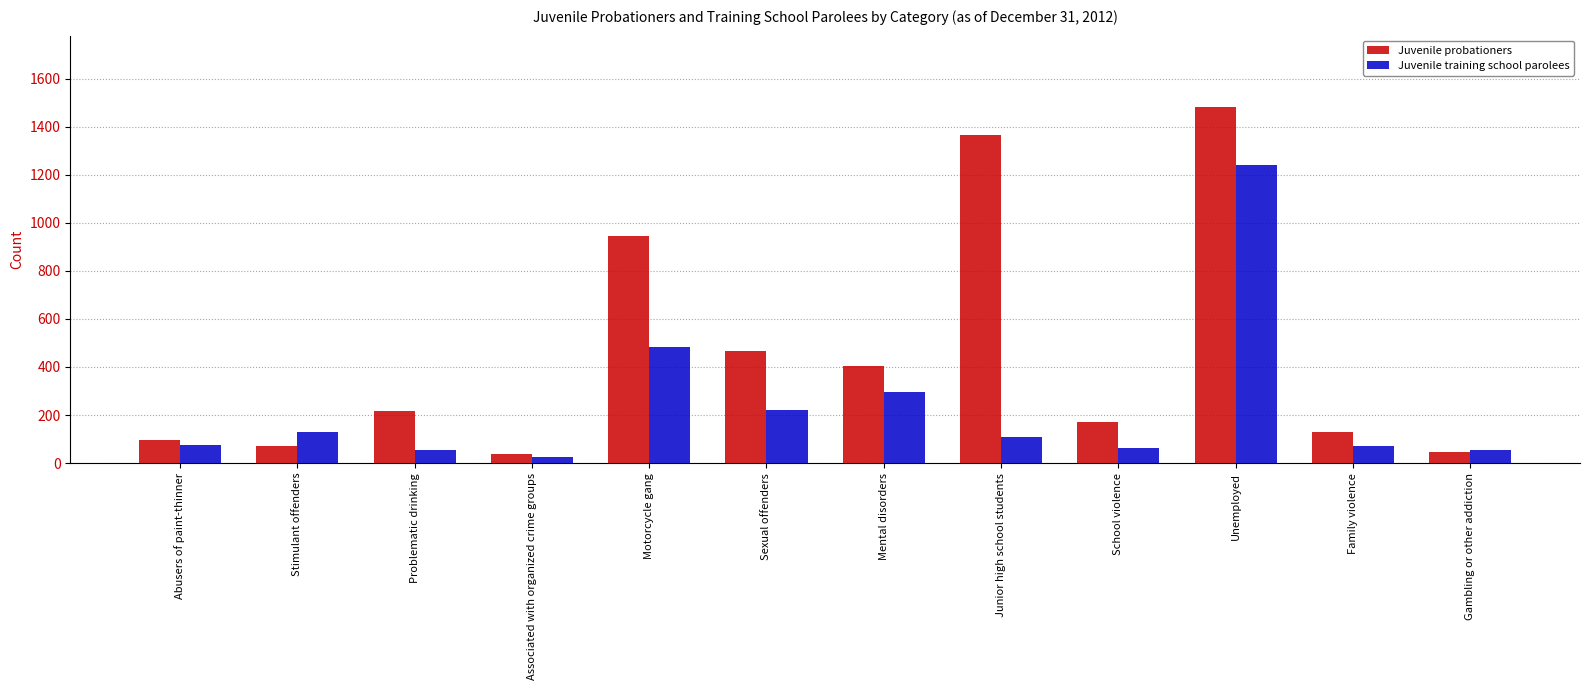

What is the spread (max minus min) of values at Stimulant offenders?

58